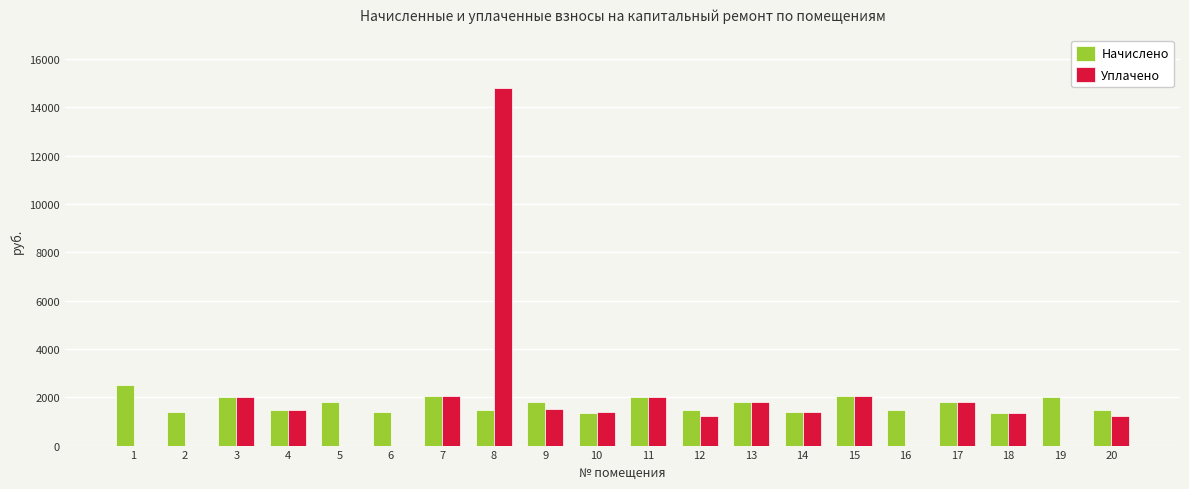

How many data points does each series have?

20